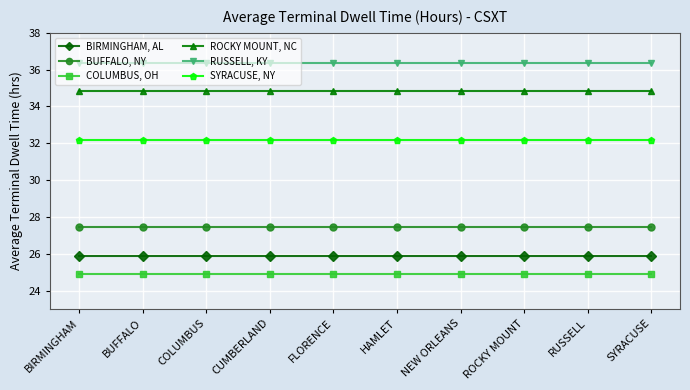

True or false: BIRMINGHAM, AL has a value of 25.9 at BUFFALO.

True